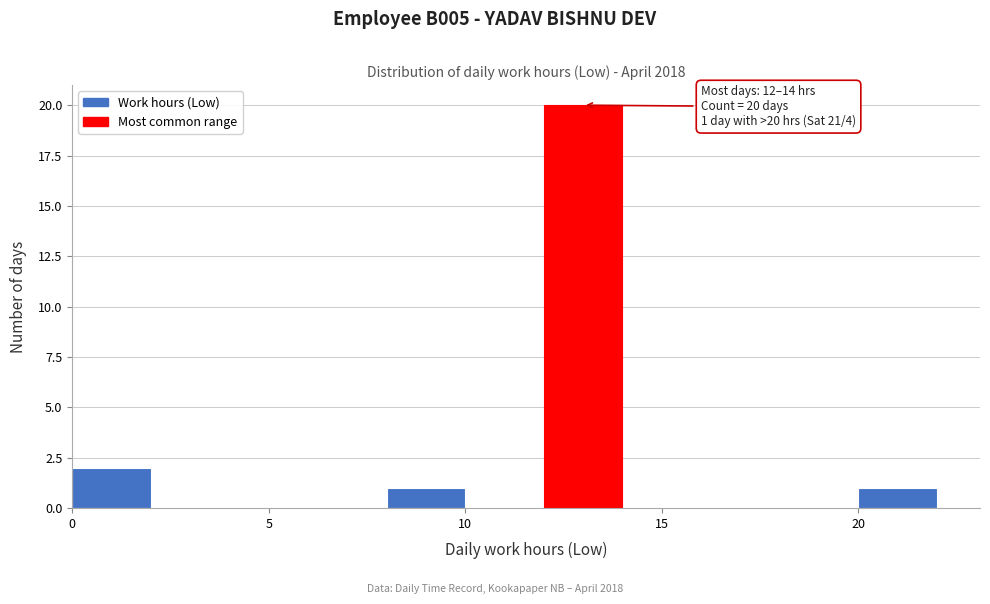

Which range on the x-axis has the tallest bar?

12 to 14